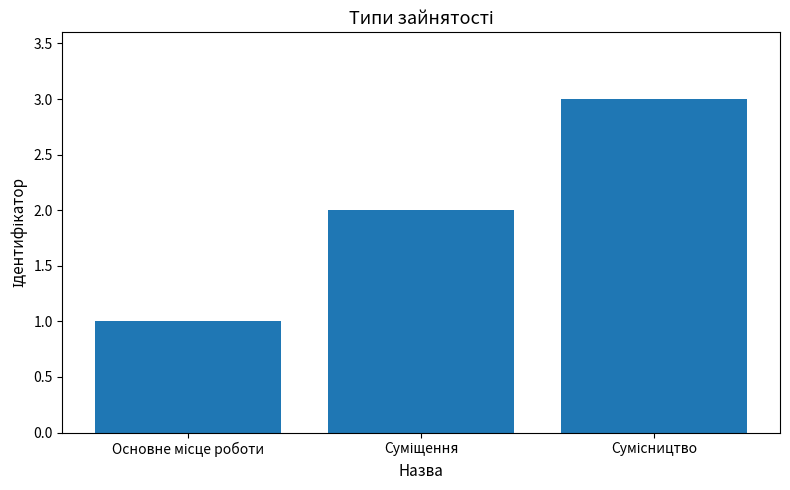

What is the average value?

2